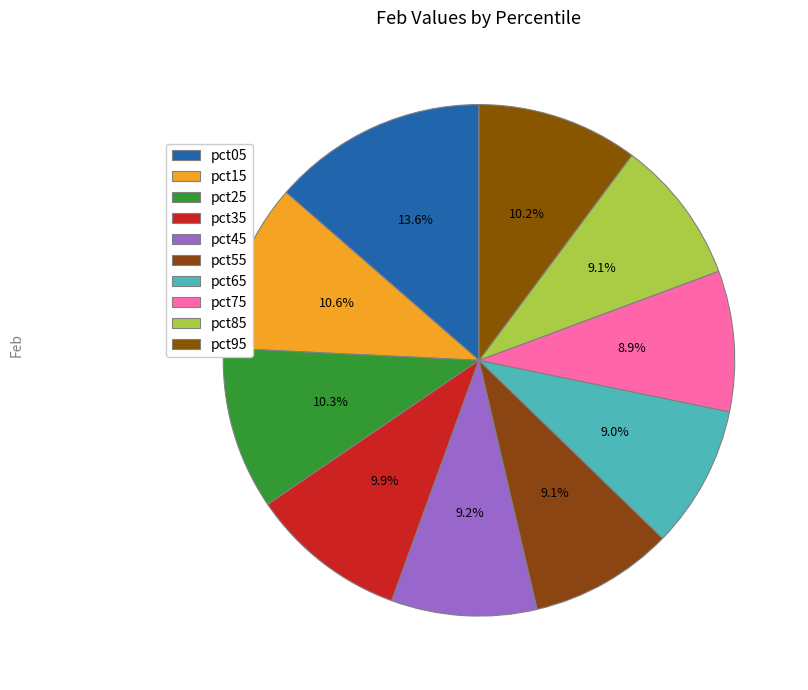

Does pct45 represent more than half of the total?

No